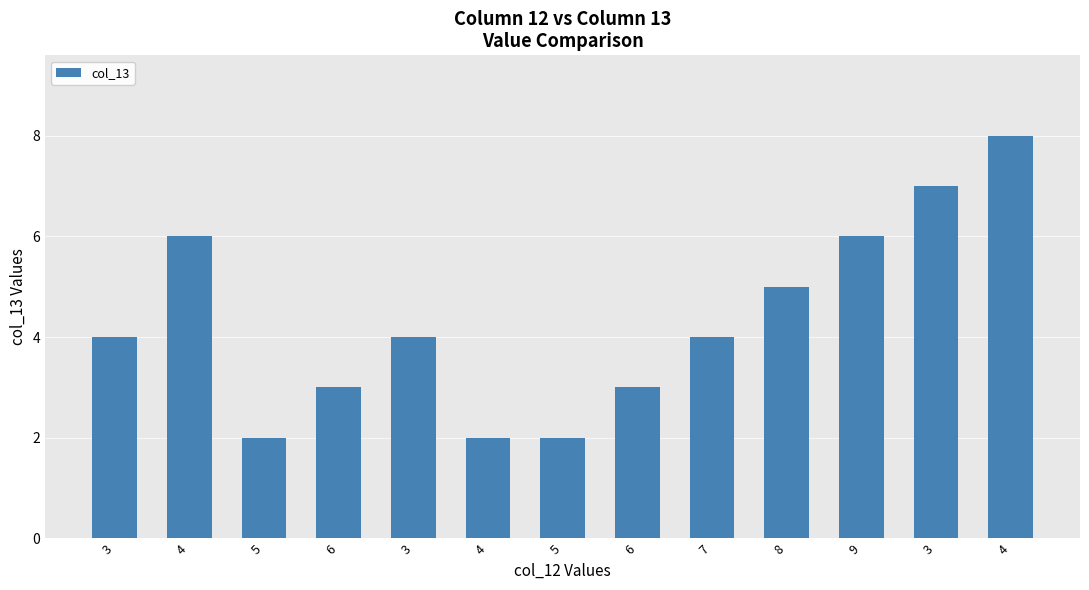

True or false: the data shows 10 at 9.

False